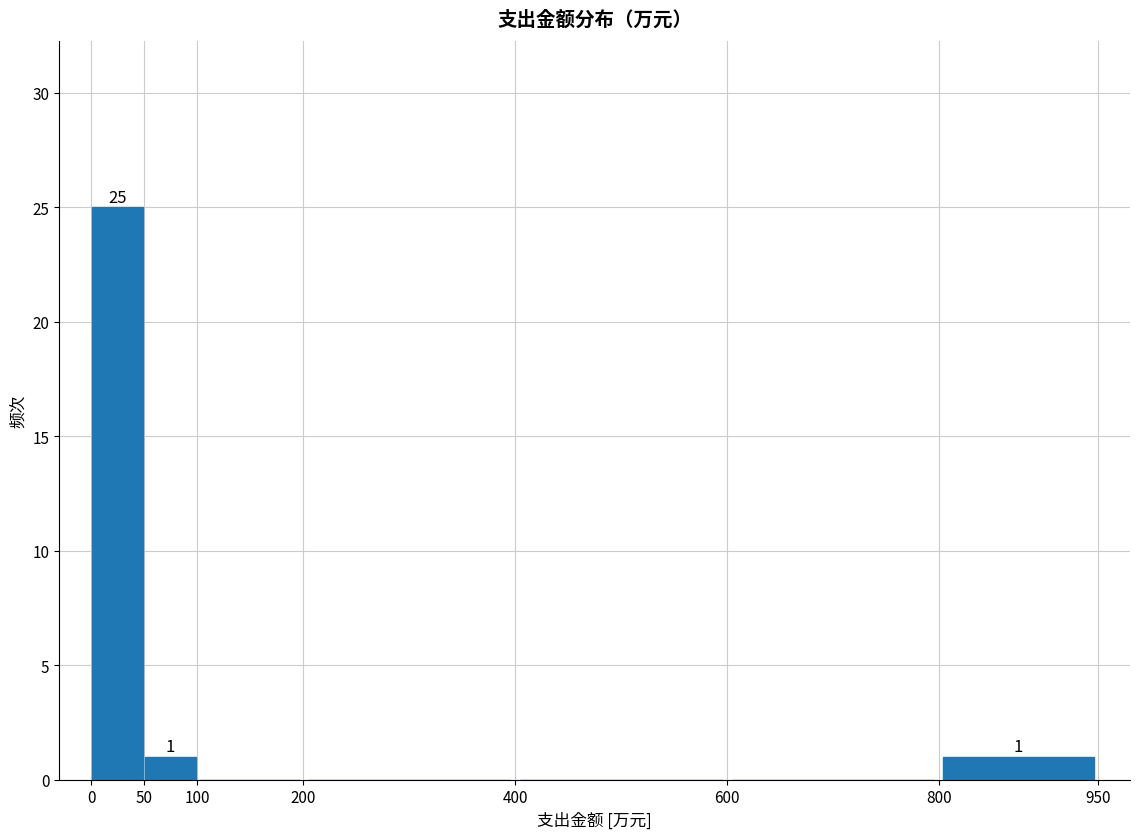

Which range on the x-axis has the tallest bar?

0 to 50